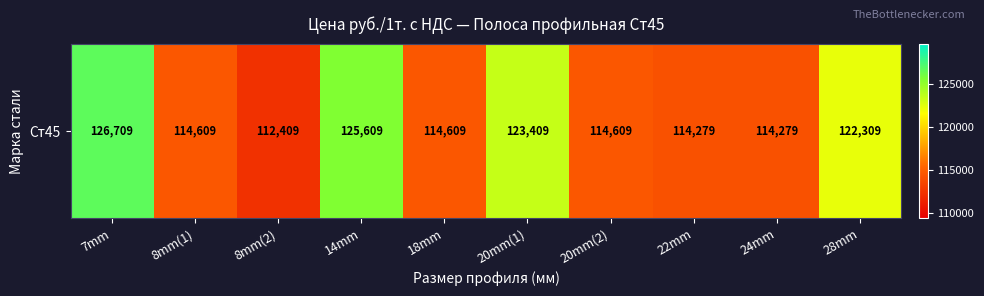

What is the smallest value displayed?

112409